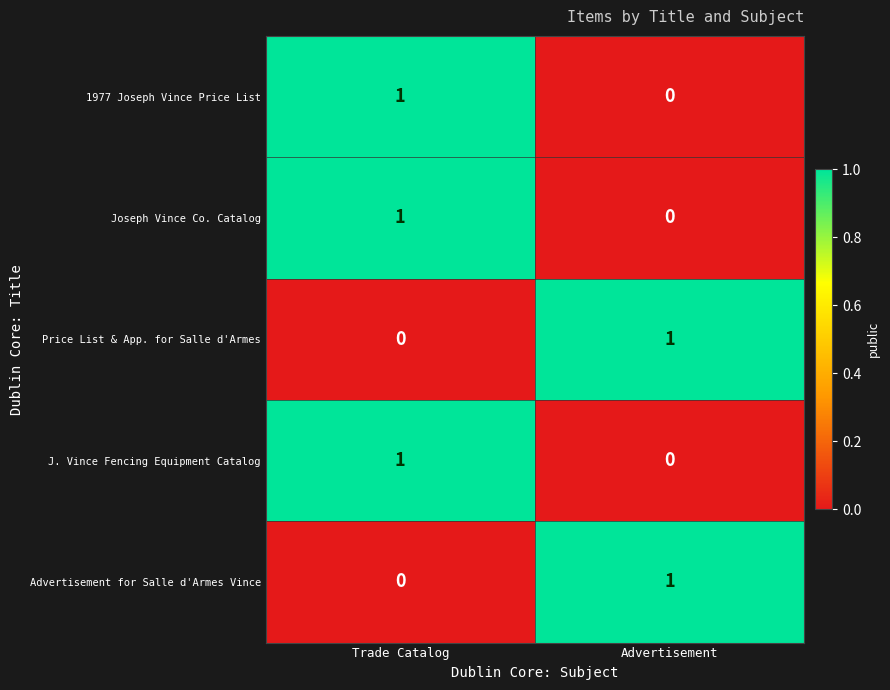

At which label does Joseph Vince Co. Catalog reach its peak?

Trade Catalog